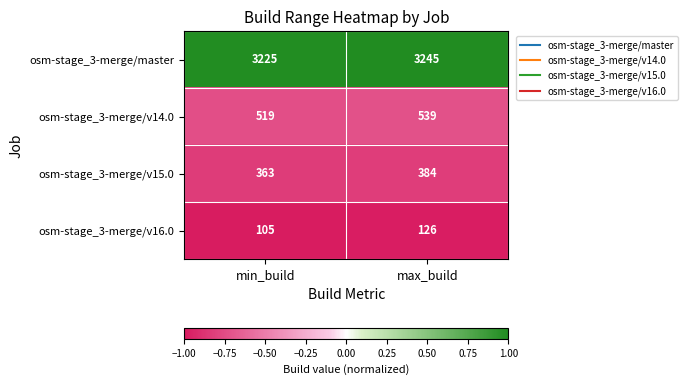

What is the difference between the highest and lowest values at max_build?

3119